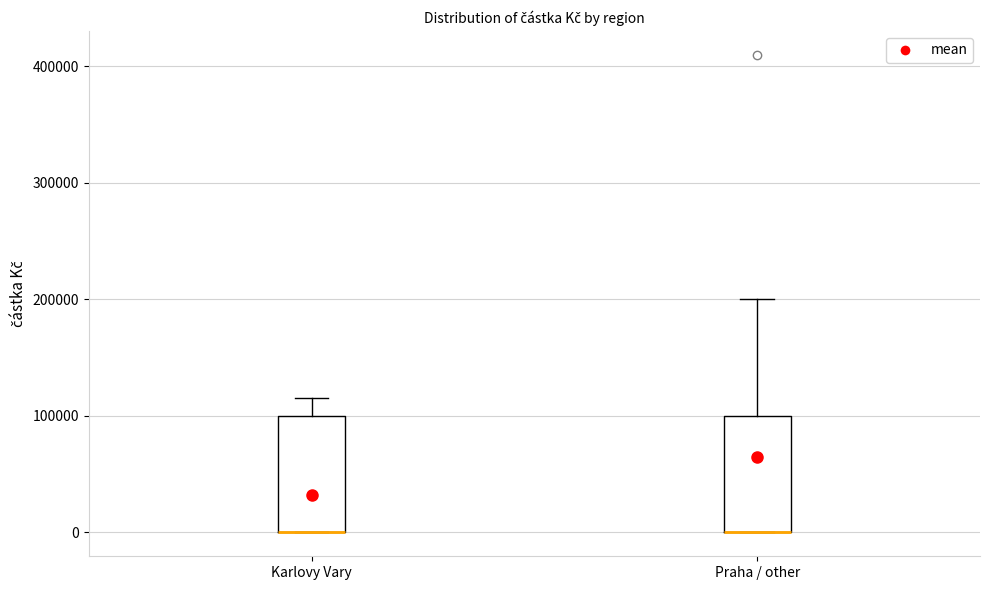

Where is the upper edge of the box for Karlovy Vary on the y-axis? The values are not printed on the chart, so give them approximately, as read against the axis.

100000